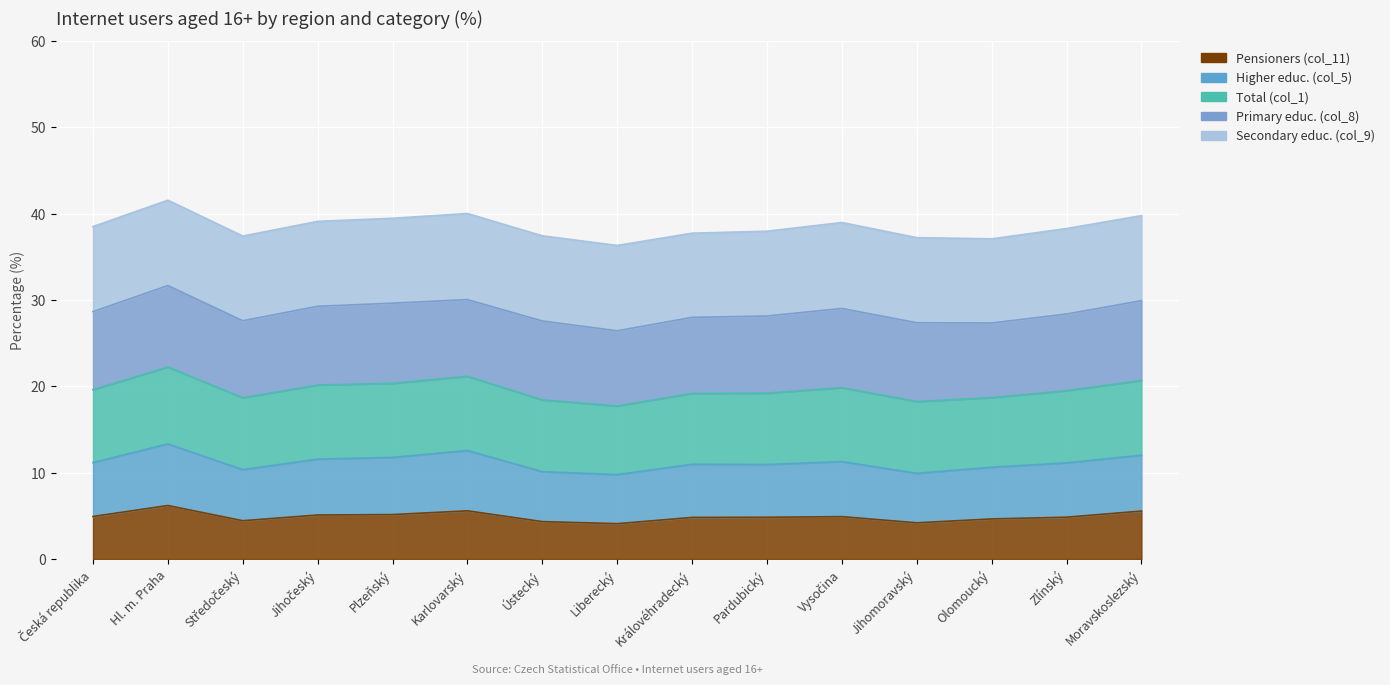

At Jihočeský, list the series in order from largest to smallest.

Secondary educ. (col_9), Primary educ. (col_8), Total (col_1), Higher educ. (col_5), Pensioners (col_11)